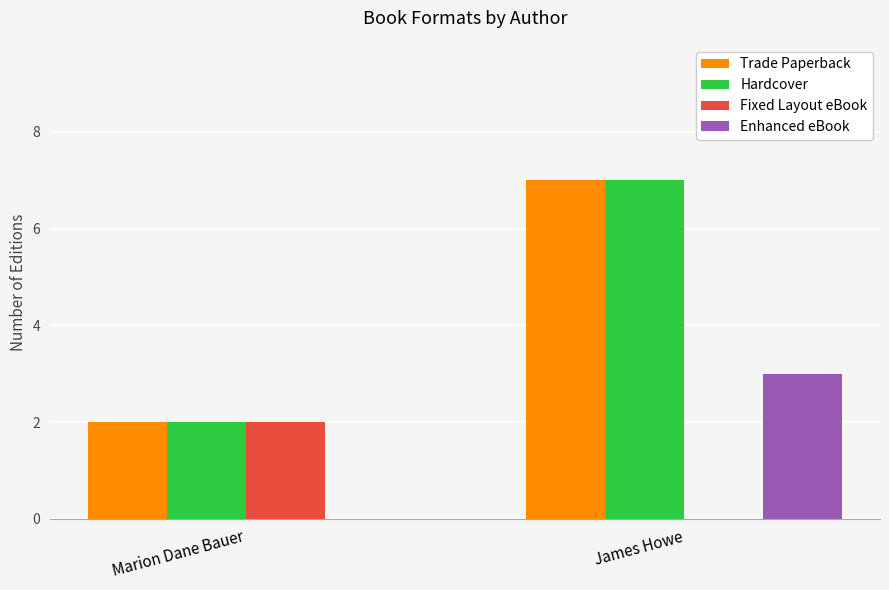

How many positive values does the Fixed Layout eBook series have?

1